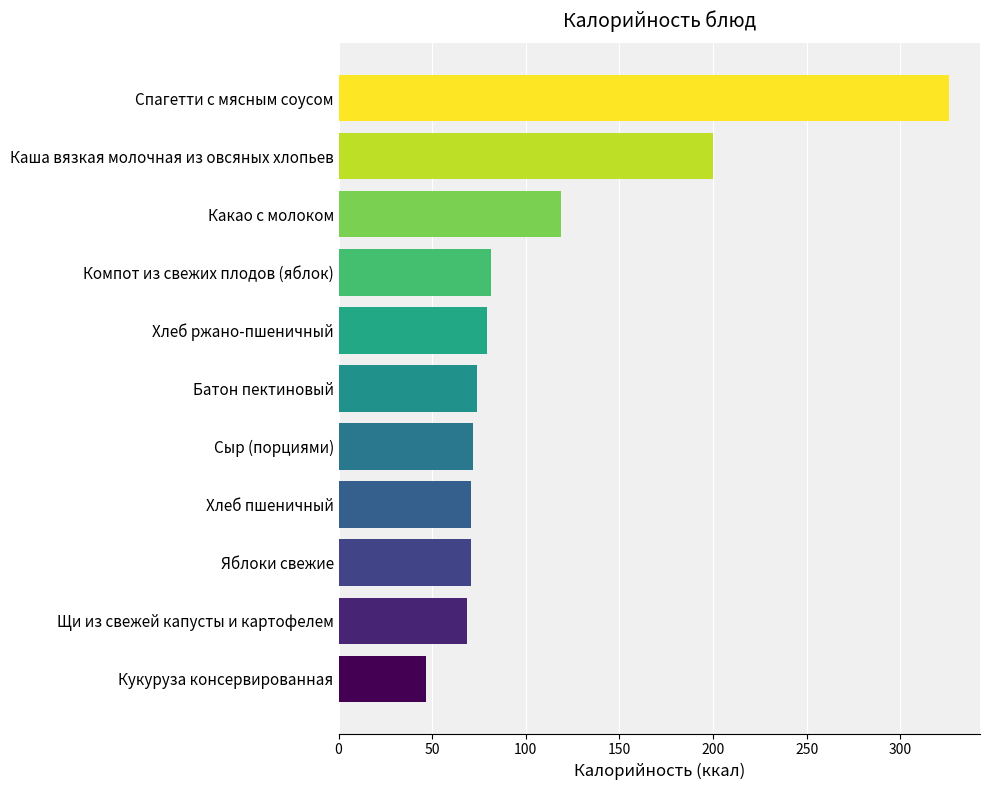

The value at Яблоки свежие is 70.5. True or false?

True